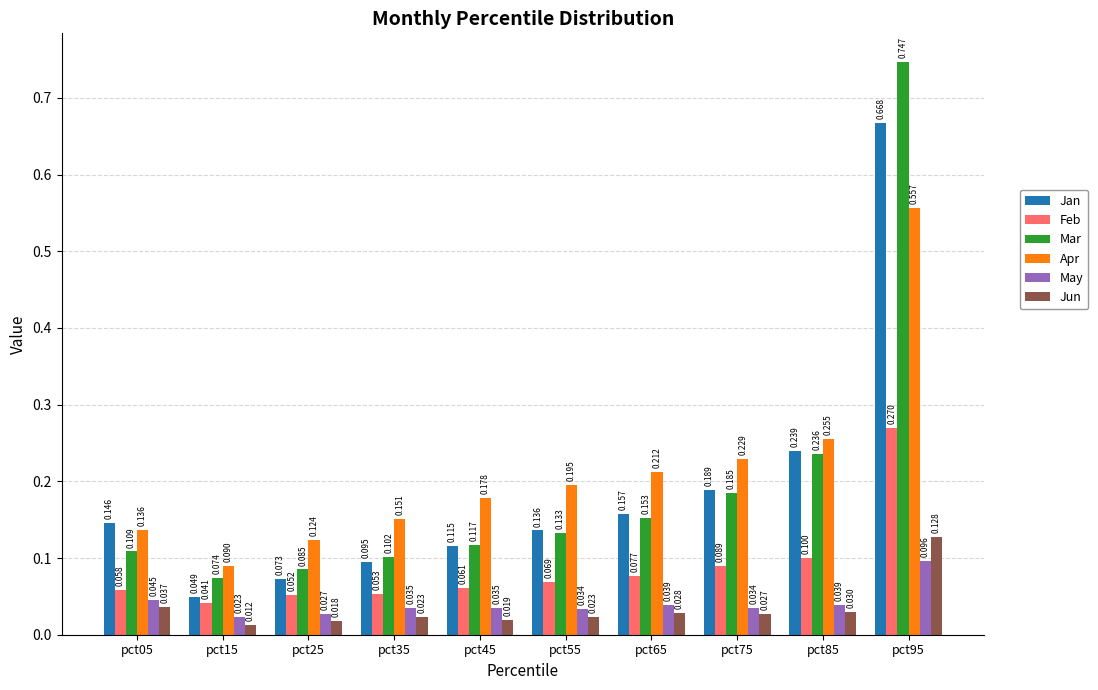

True or false: Jan has a value of 0.1 at pct35.

True